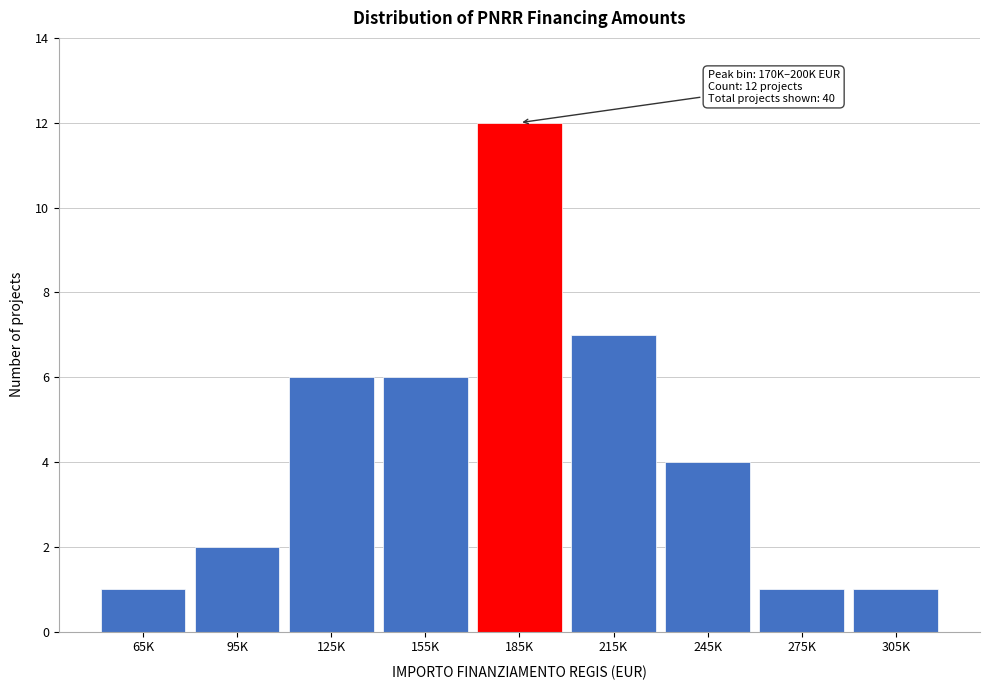

Reading right to left, extract all data points from this chart.

305K=1	275K=1	245K=4	215K=7	185K=12	155K=6	125K=6	95K=2	65K=1